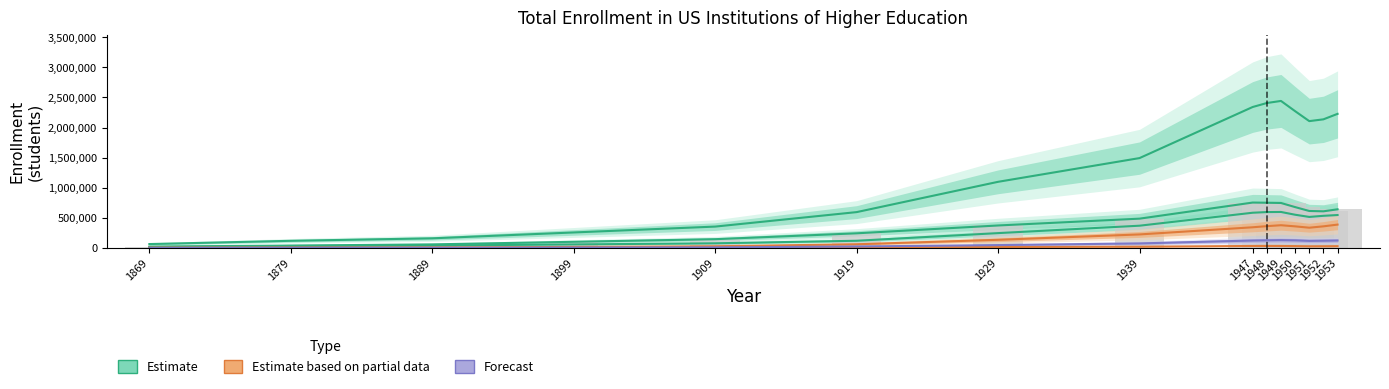

What is the sum of all Estimate – 50 States and DC values?

20075488